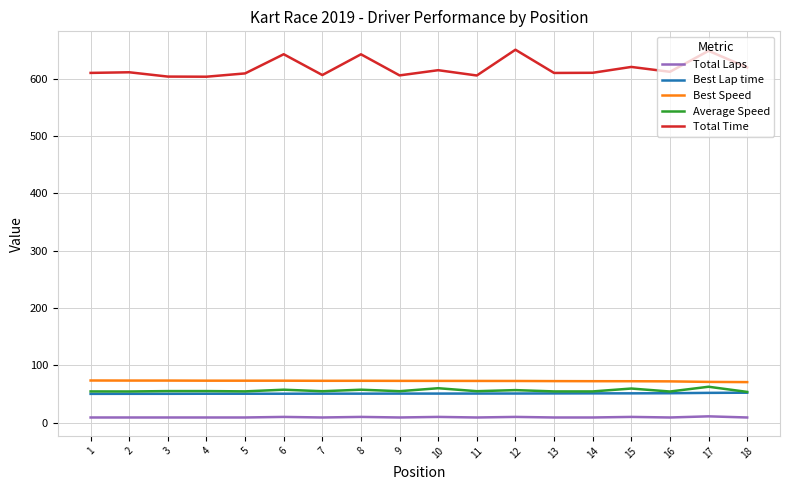

How many lines are shown in the chart?

5